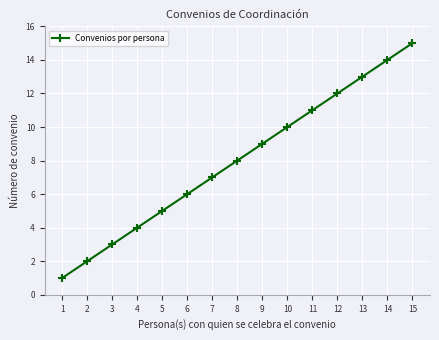

What is the value of the 8th point from the left?

8